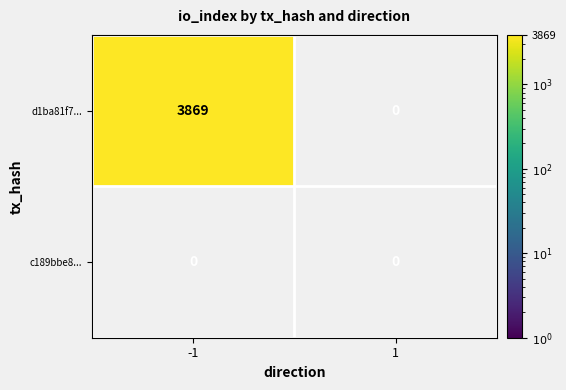

Reading left to right, list all the values displayed in this chart.

d1ba81f7a7576832d9086db8c9860a07491877d: 3869	0
c189bbe8430d96c32ef7ef5df593c11bbd86e32: 0	0